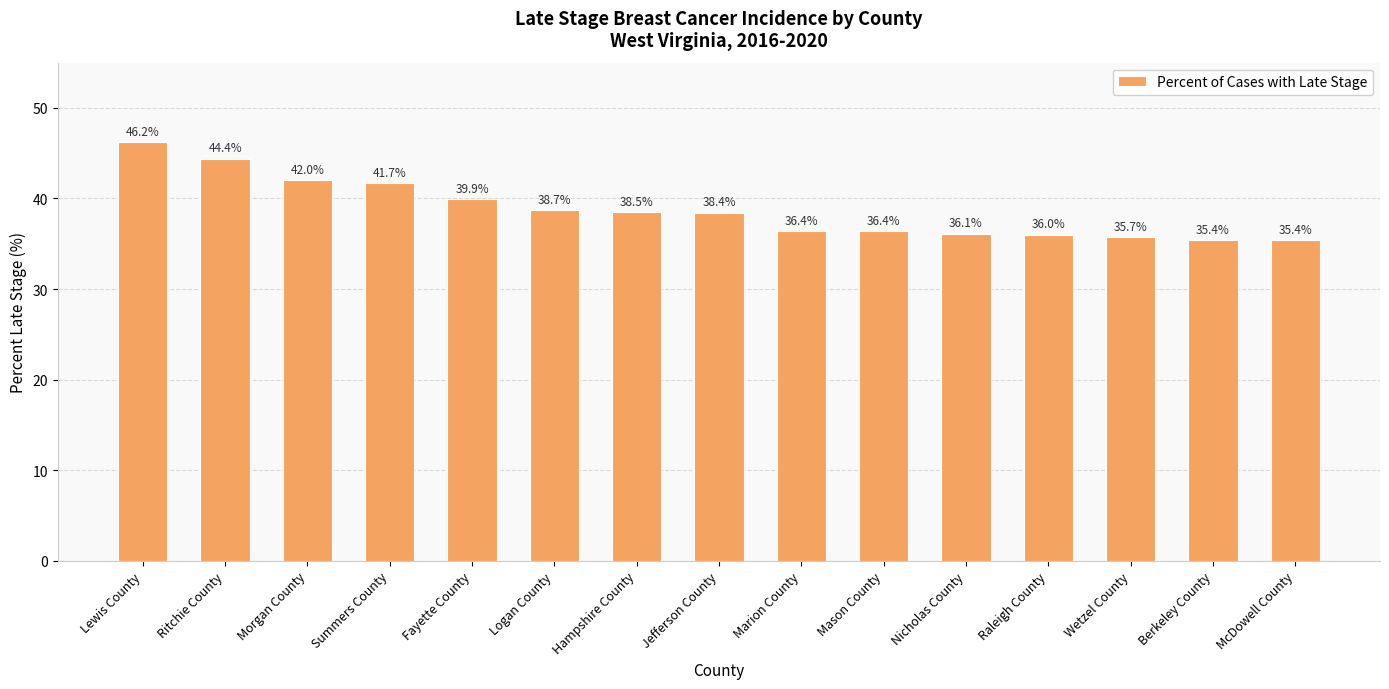

Is it true that the value at Ritchie County is 63.5?

False